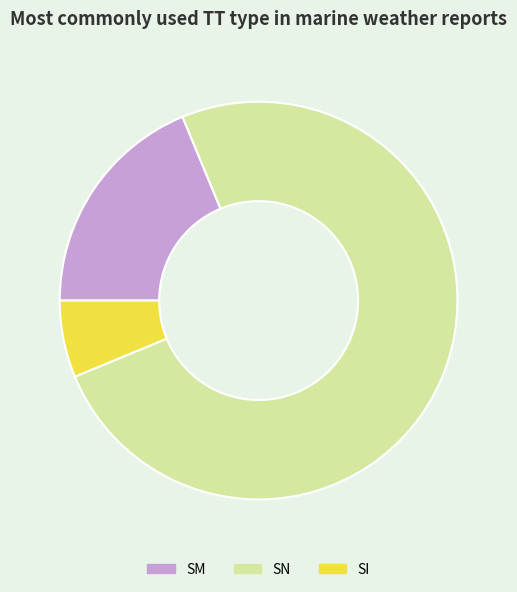

Approximately how many times larger is the value at SN compared to SI?

12.0